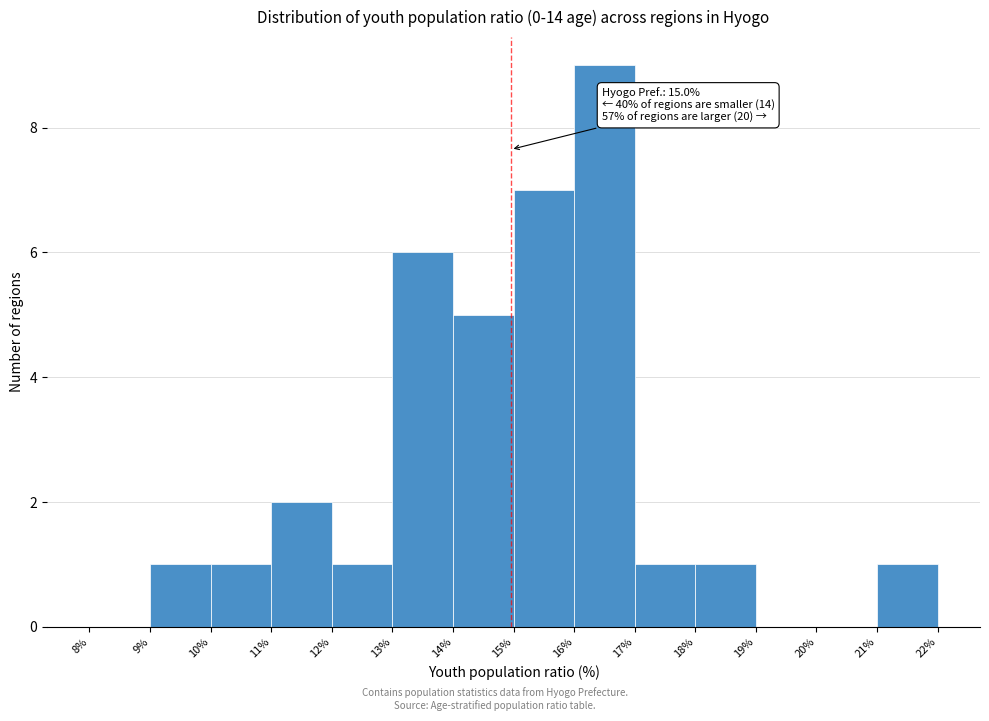

Over which range of the x-axis is the bar tallest?

16% to 17%